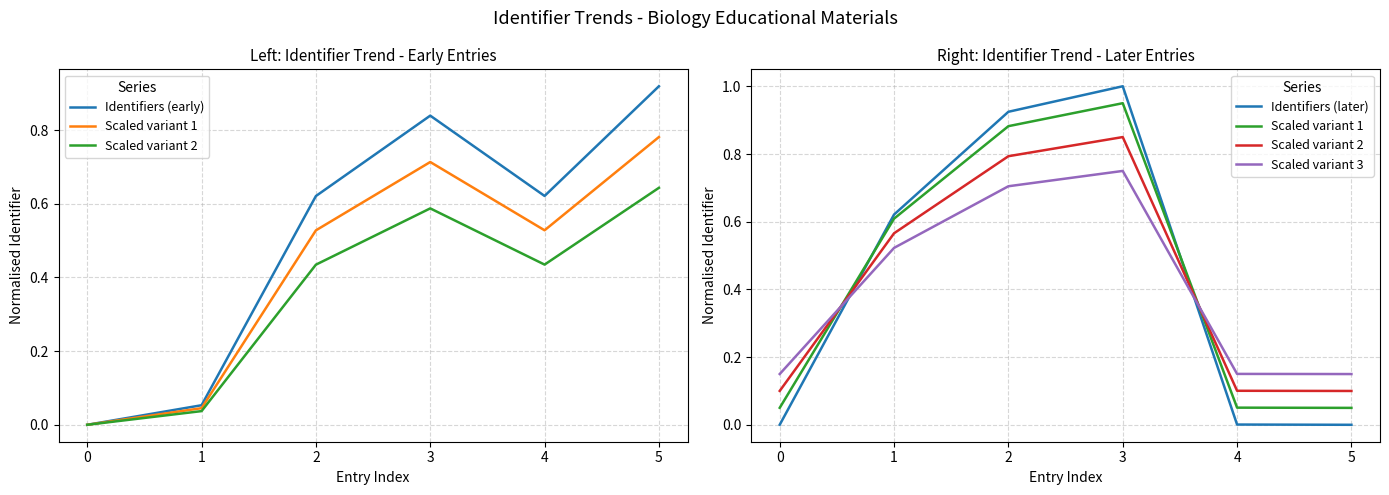

After their last crossing, which series has the higher values: Scaled variant 1 or Scaled variant 3?

Scaled variant 3